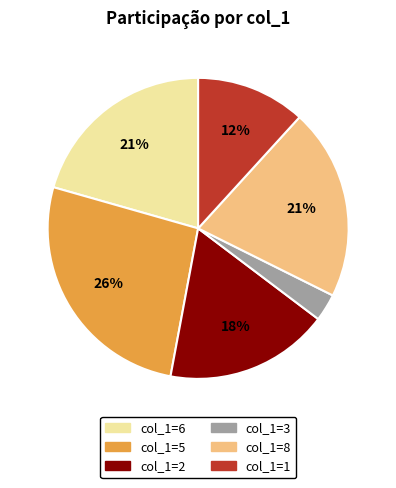

Is there a majority slice in this chart?

No